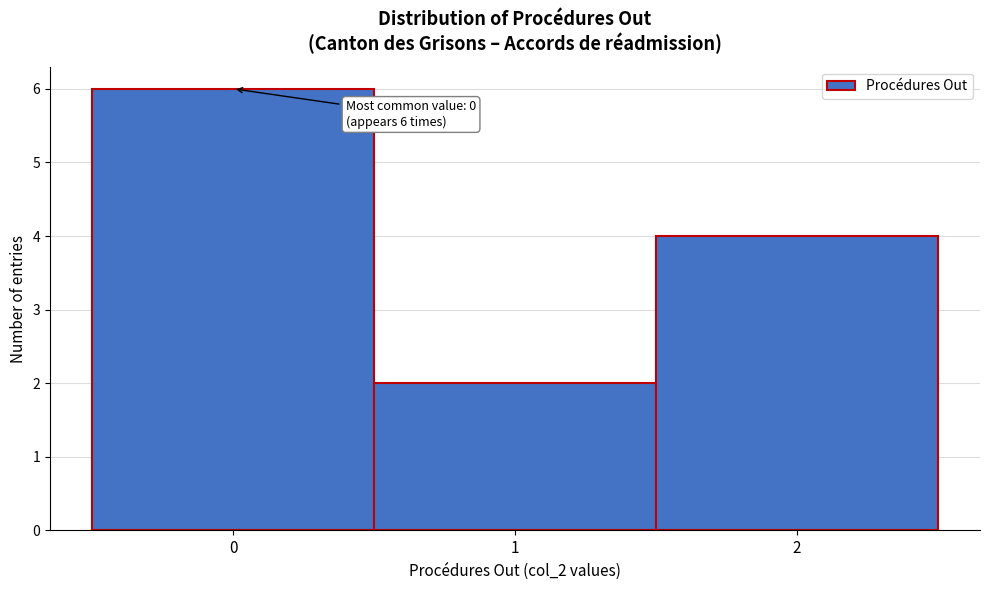

Which range on the x-axis has the tallest bar?

-0.5 to 0.5